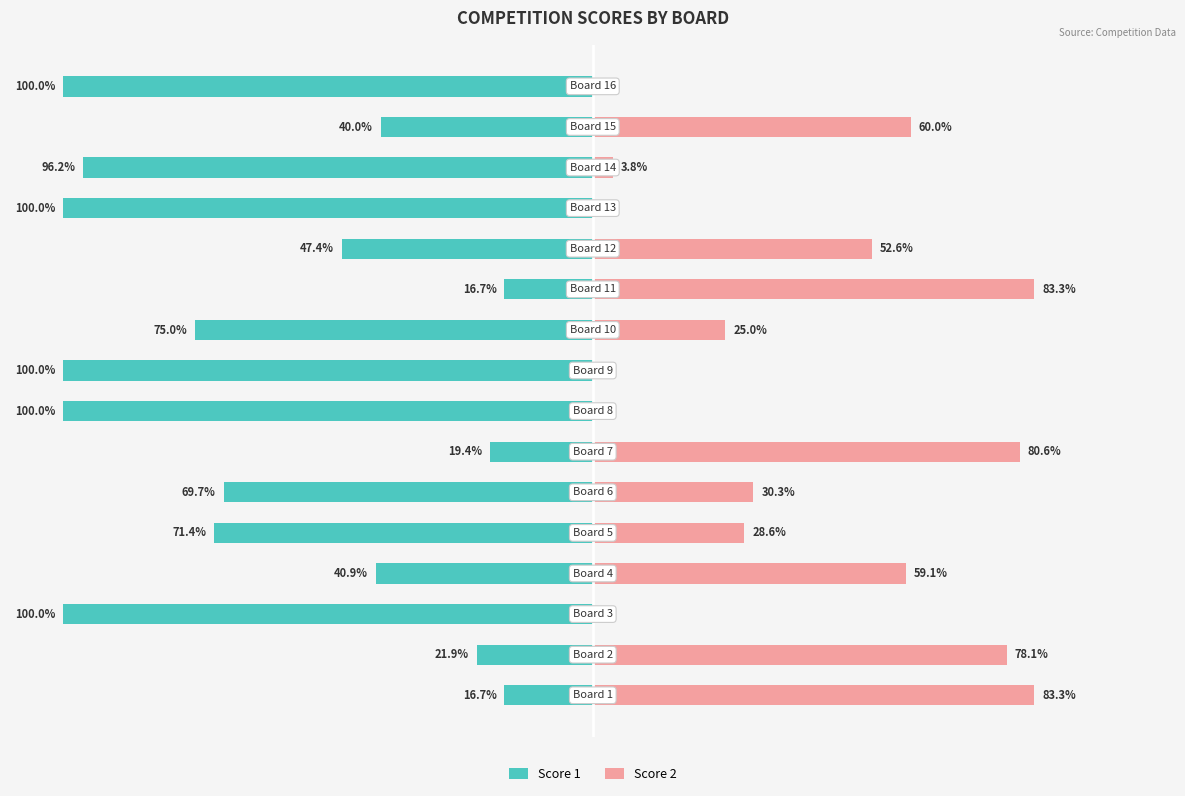

Which has a higher value, 9 or 8?

9